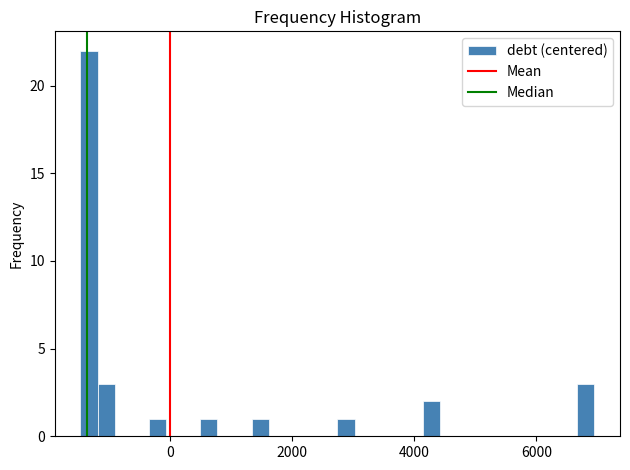

Around what value on the x-axis is the tallest bar? Give the approximate position of its centre, as read against the axis.

-1400